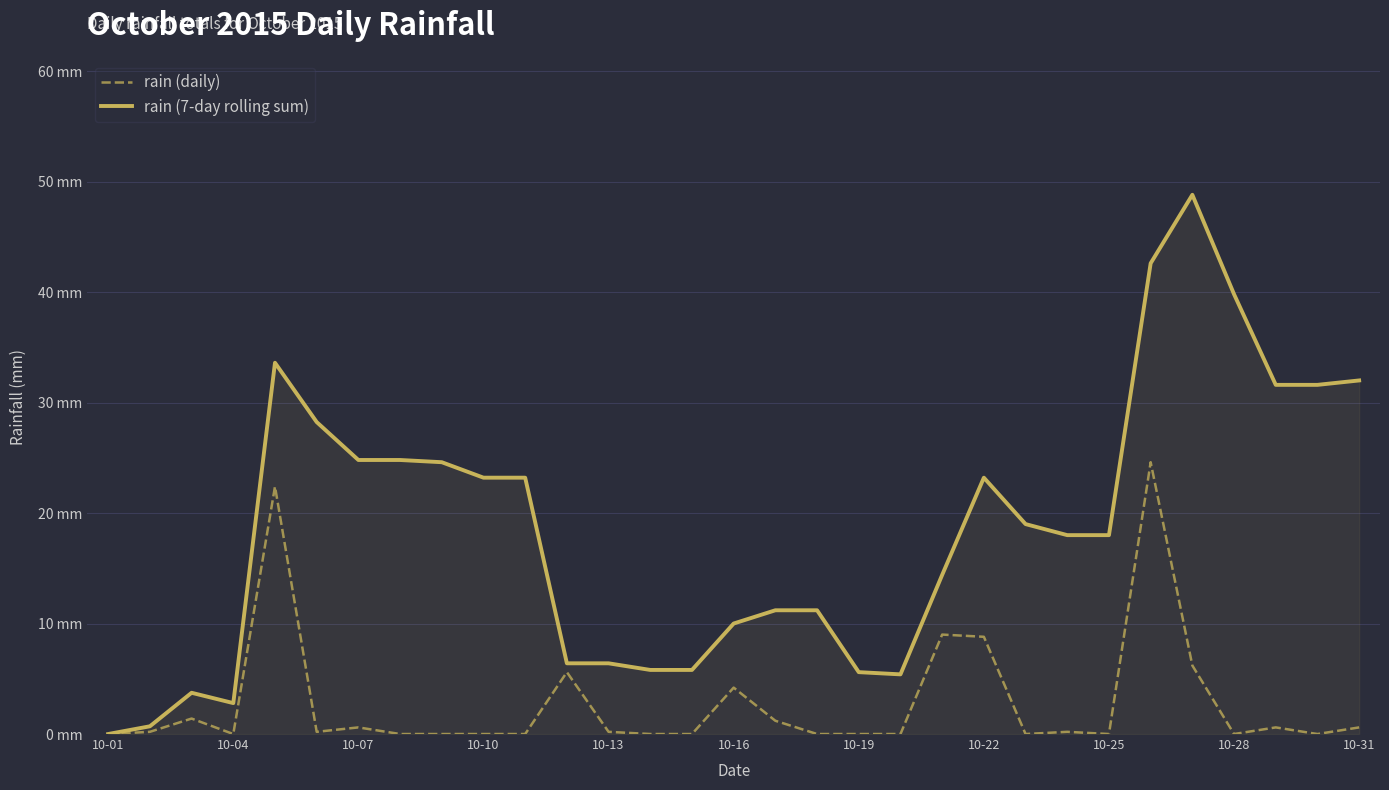

Is this an area chart (filled region under the line)?

Yes